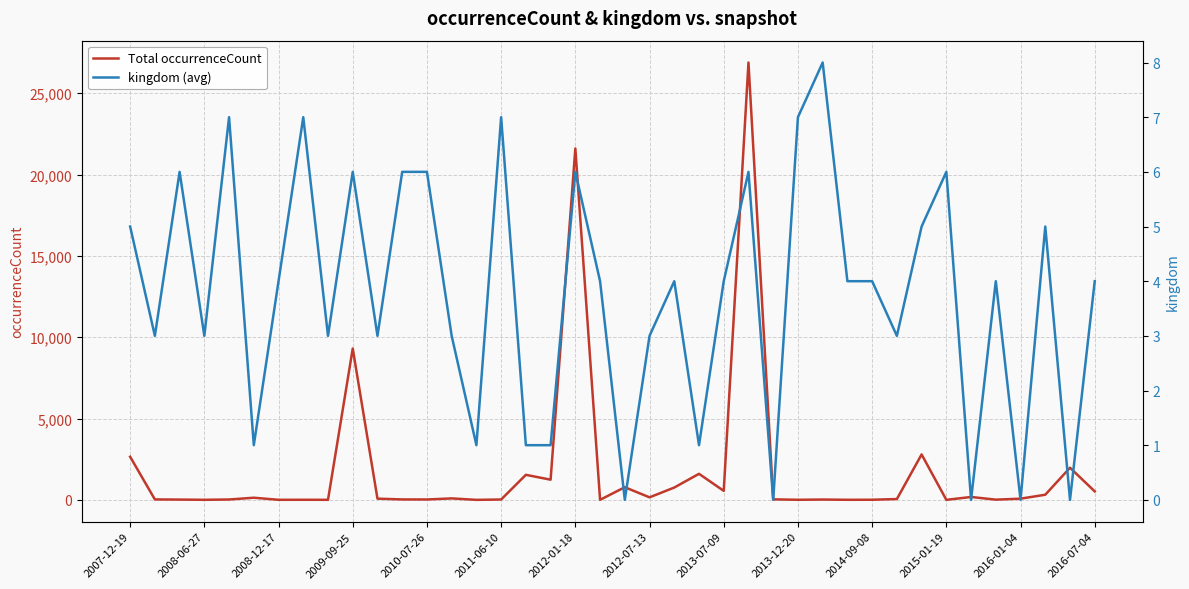

Reading left to right, list all the values displayed in this chart.

Total occurrenceCount: 2653	28	19	5	24	133	5	7	5	9306	76	28	25	91	2	24	1541	1242	21605	5	779	157	759	1603	555	26889	33	7	21	6	9	52	2795	3	179	15	75	317	1977	523
kingdom (avg): 5	3	6	3	7	1	4	7	3	6	3	6	6	3	1	7	1	1	6	4	0	3	4	1	4	6	0	7	8	4	4	3	5	6	0	4	0	5	0	4